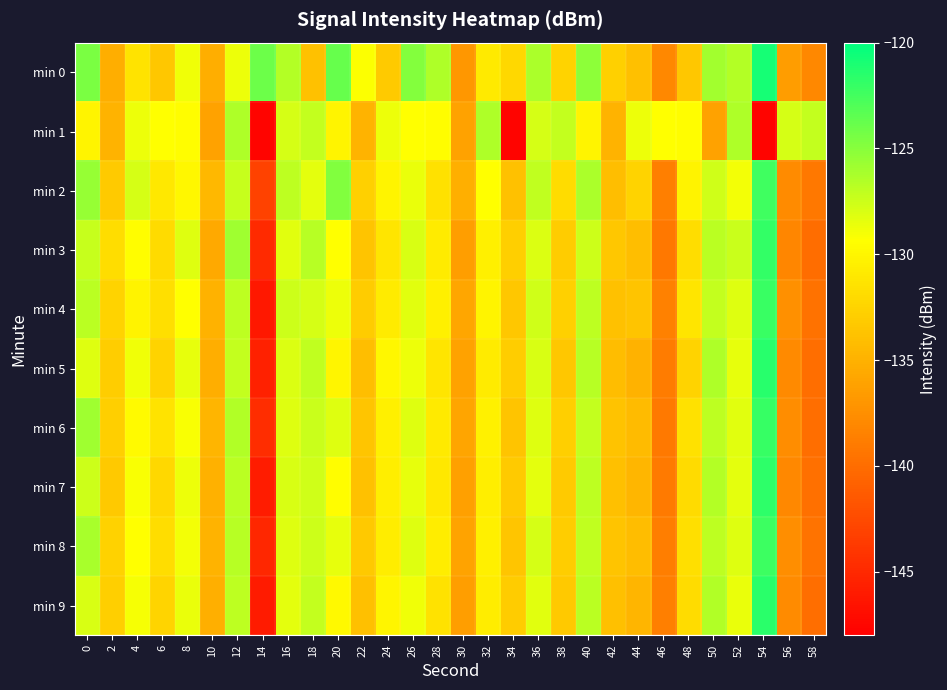

What is the maximum value shown in the chart?

-120.8